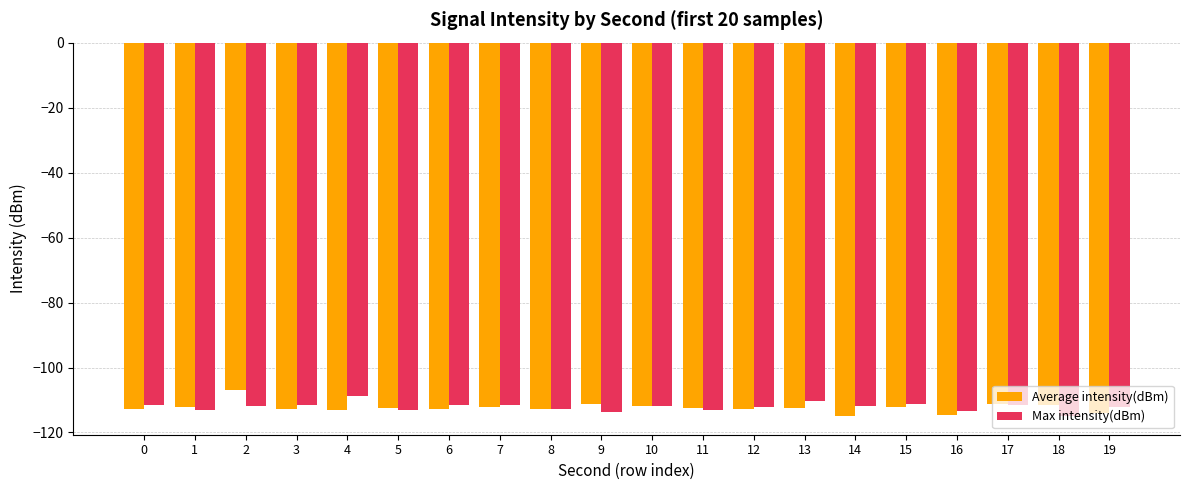

What is the sum of the Average intensity(dBm) values at 15 and 14?

-227.0